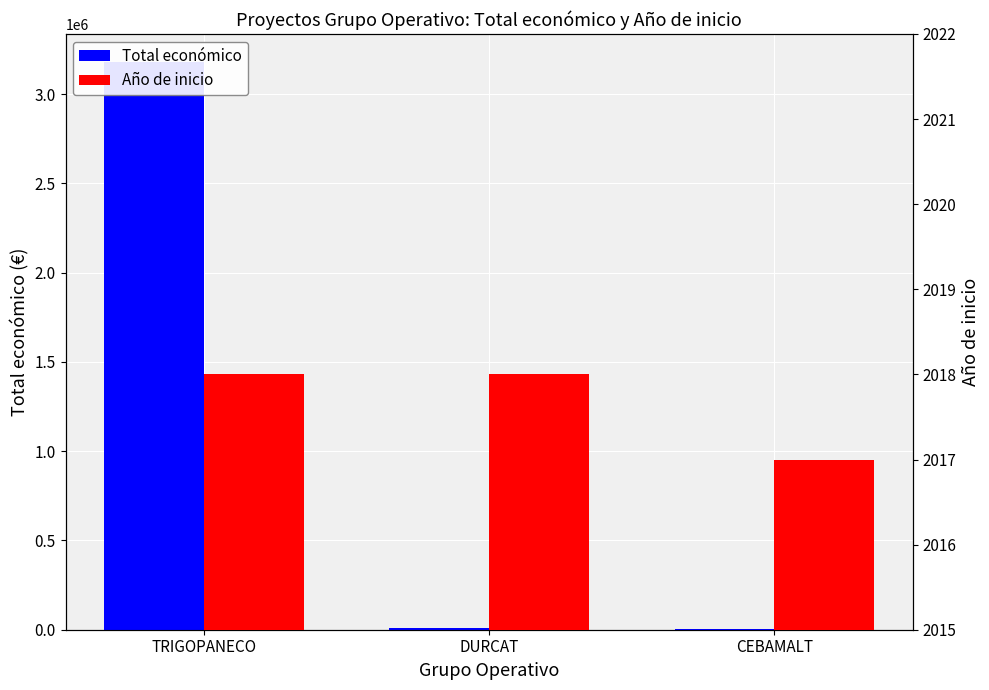

List the series in order of their peak value, highest first.

Total económico, Año de inicio